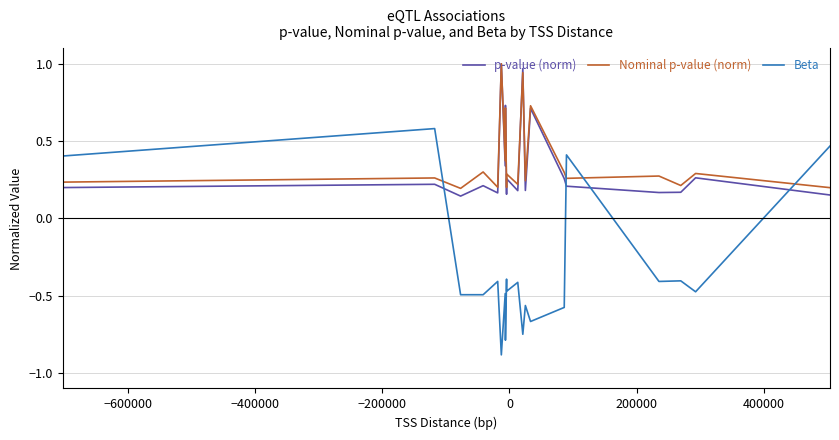

After their last crossing, which series has the higher values: p-value (norm) or Beta?

Beta